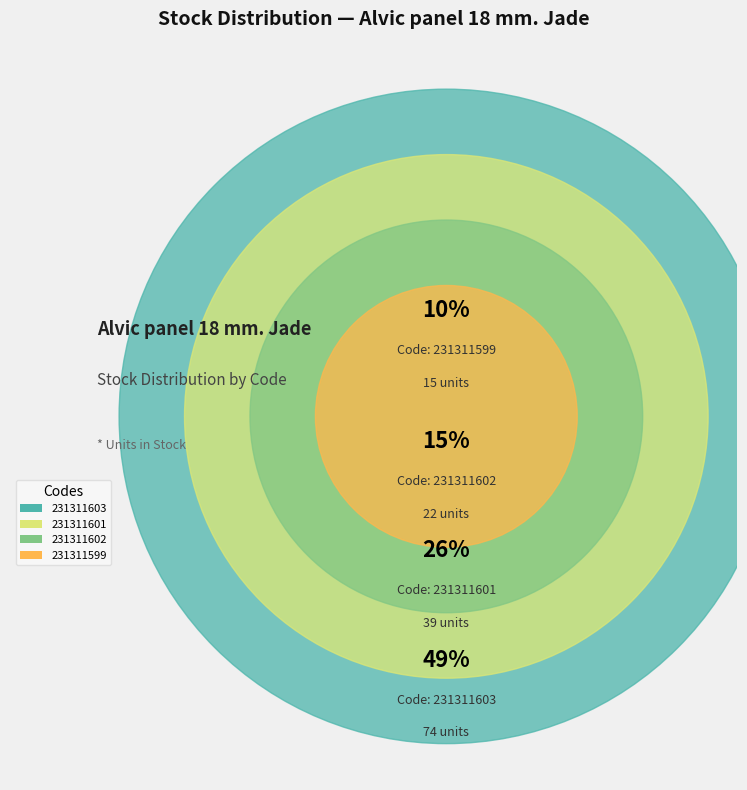

To the nearest percent, what is the average slice percentage?

25%